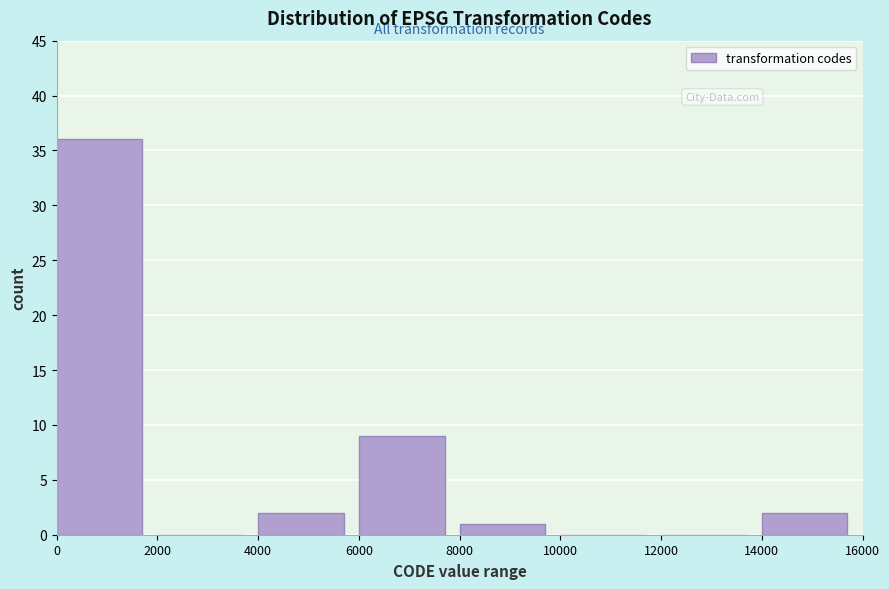

Reading left to right, transcribe this chart: for each bar, give the range it covers on the x-axis and its height. The values are not printed on the chart, so give them approximately, as read against the axis.

0 to 2000: 36
2000 to 4000: 0
4000 to 6000: 2
6000 to 8000: 9
8000 to 10000: 1
10000 to 12000: 0
12000 to 14000: 0
14000 to 16000: 2